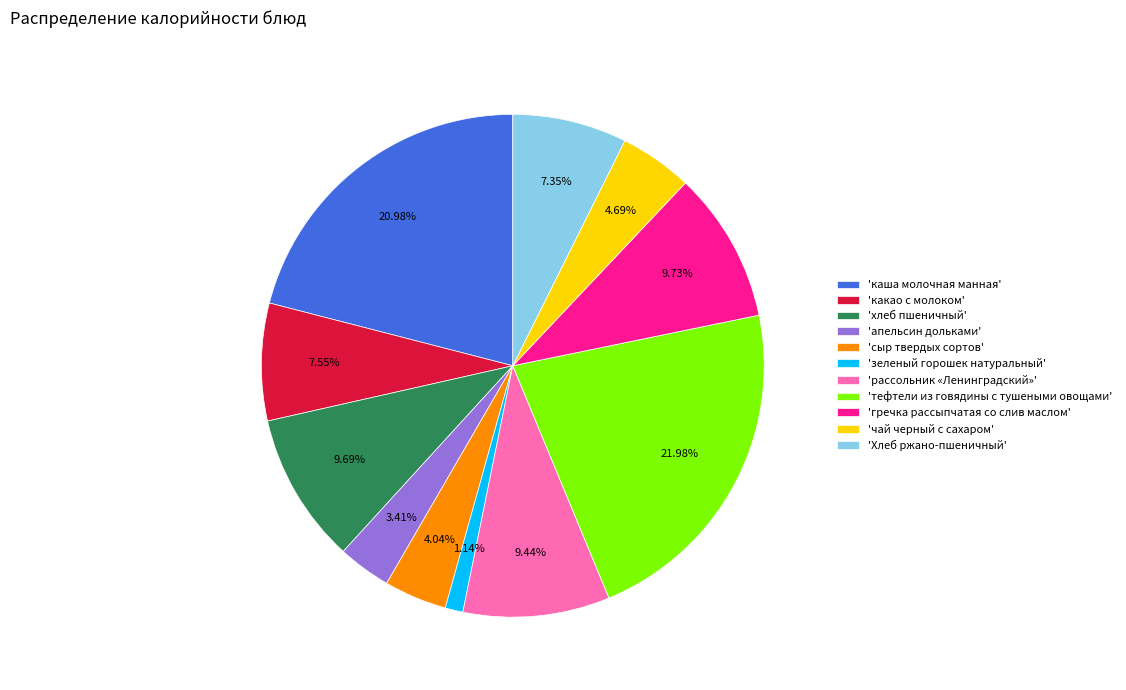

Is there any slice that represents more than half of the pie?

No